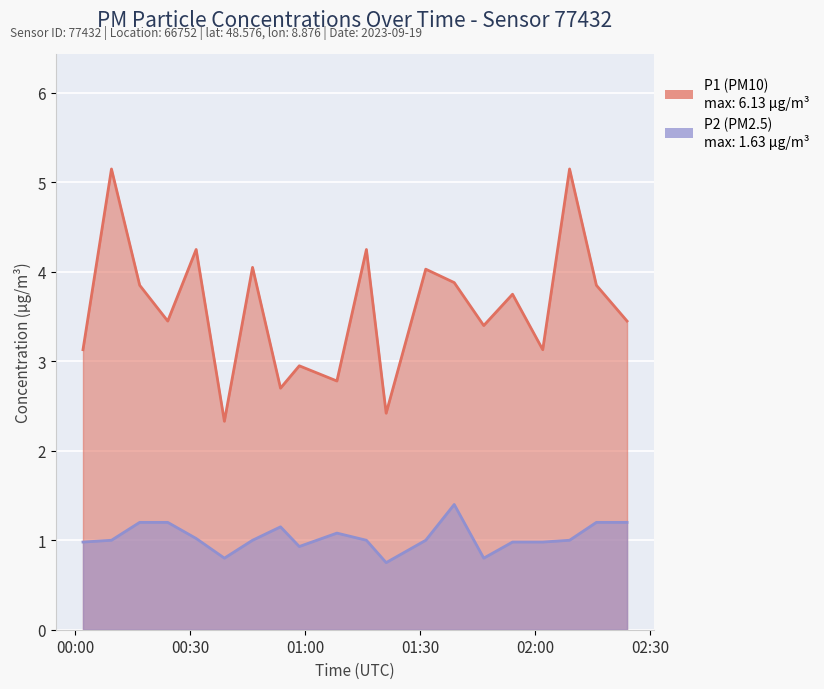

The P1 series shows 3.4 at 01:46. True or false?

True